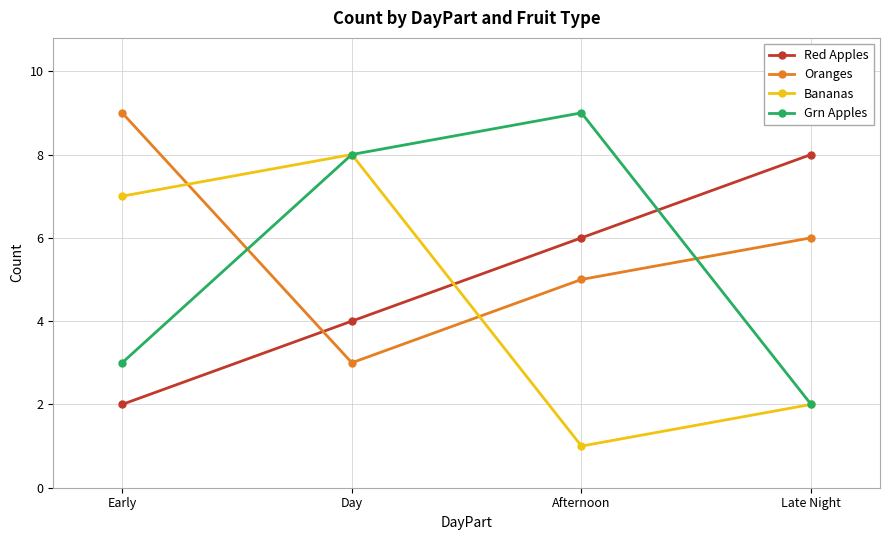

How many lines are shown in the chart?

4